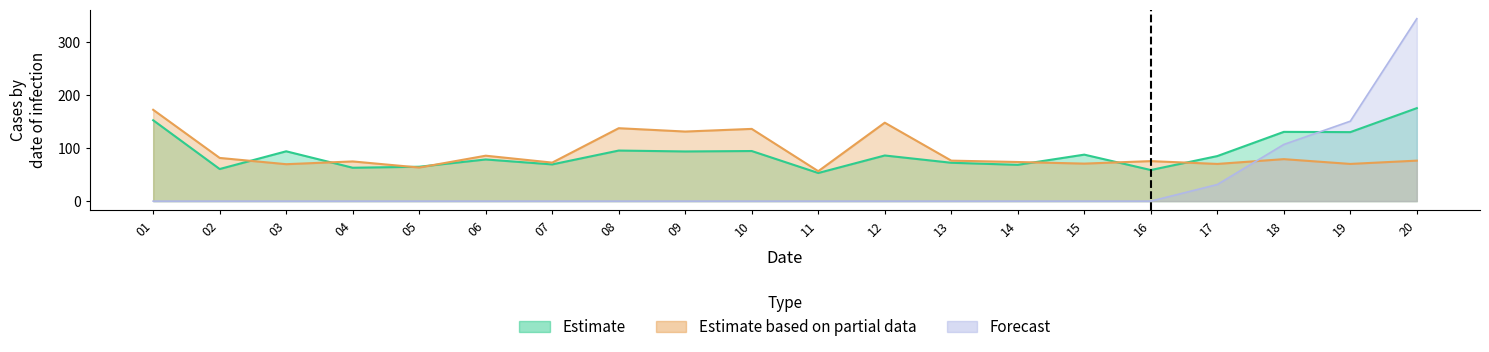

What is the difference between the Estimate based on partial data values at 15 and 01?

101.4